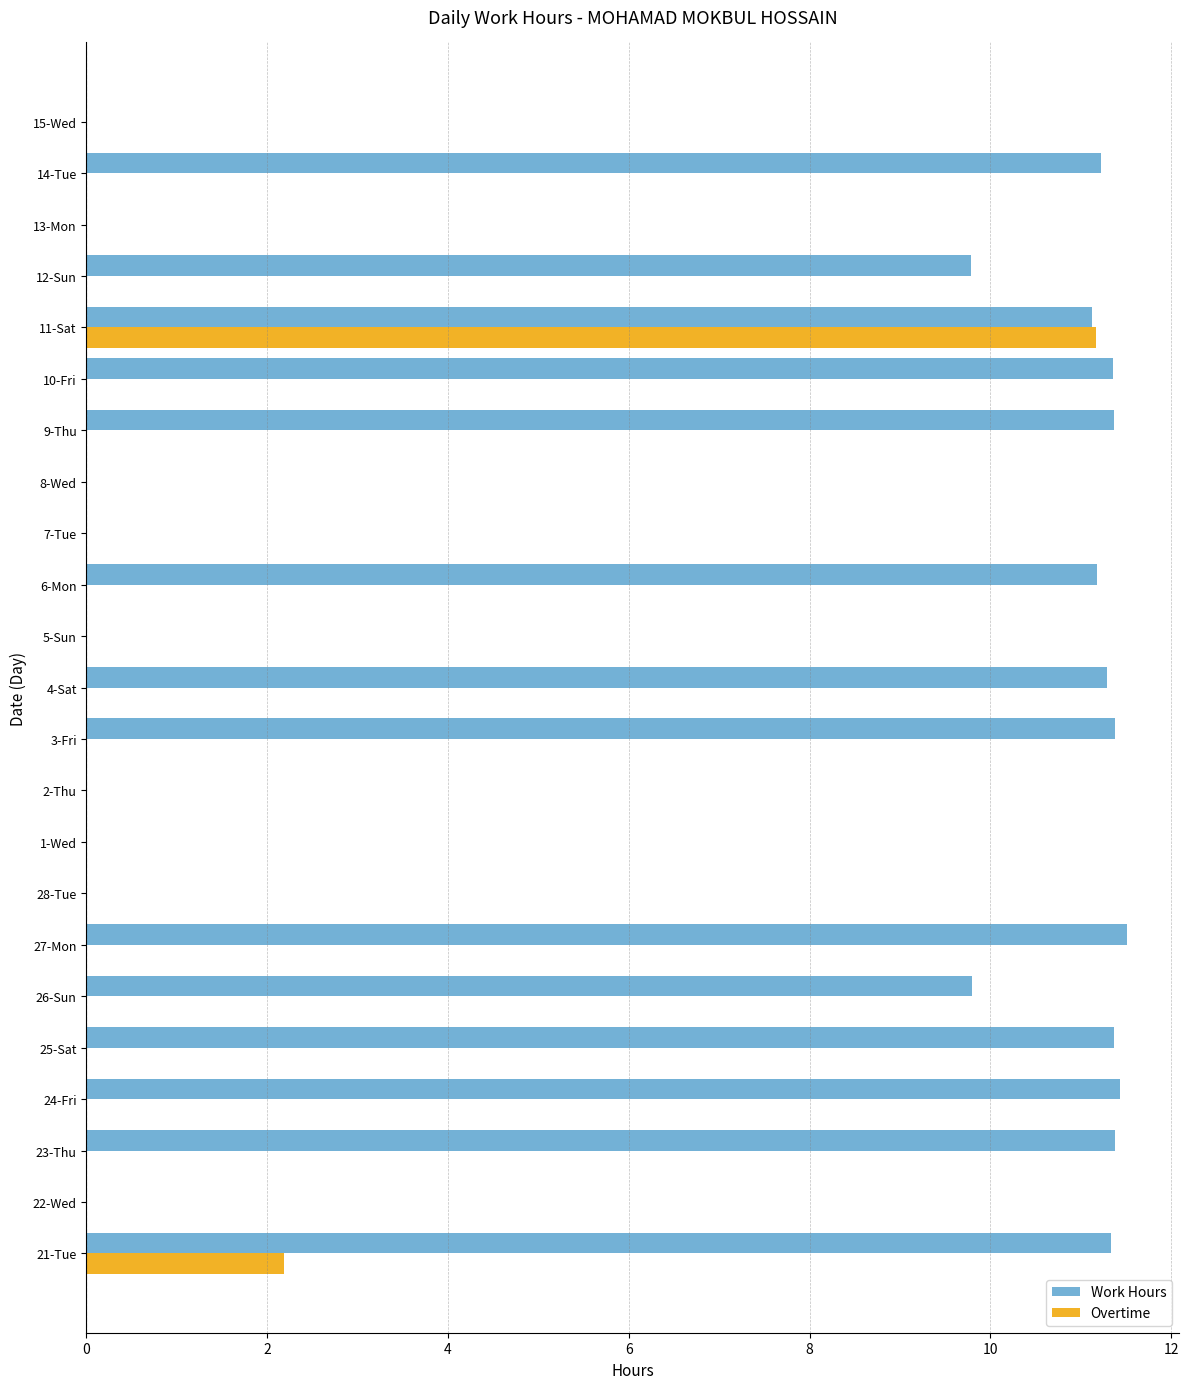

What is the sum of the Work Hours values at 1-Wed and 25-Sat?

11.4